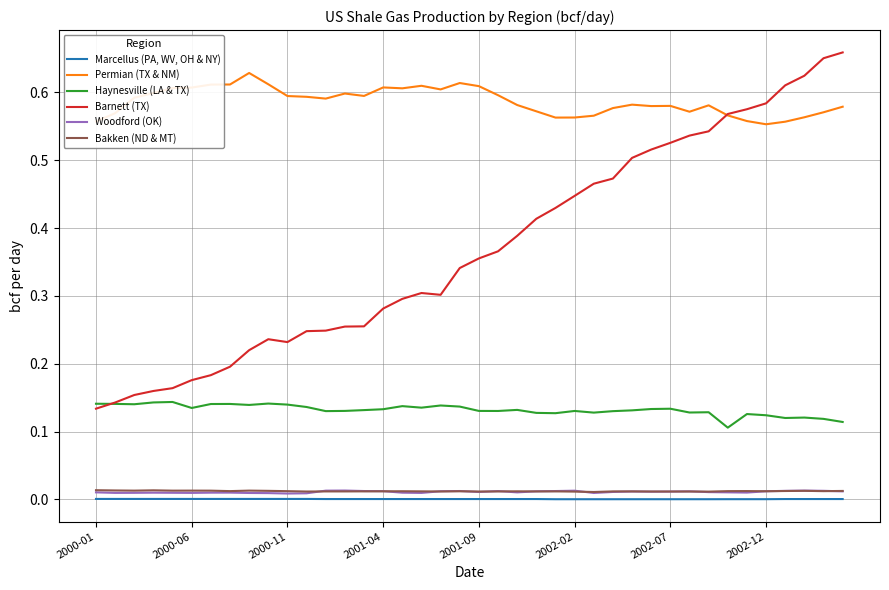

Which series has the largest range (max minus min)?

Barnett (TX)